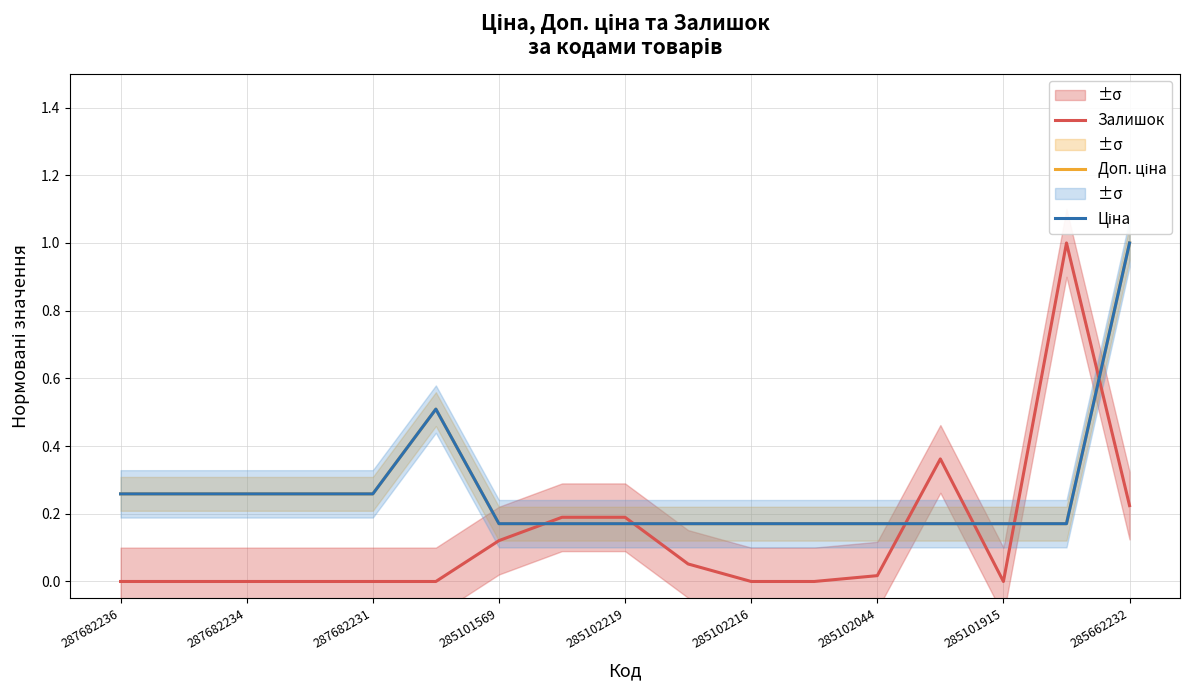

Does the chart display data point markers on the line(s)?

No